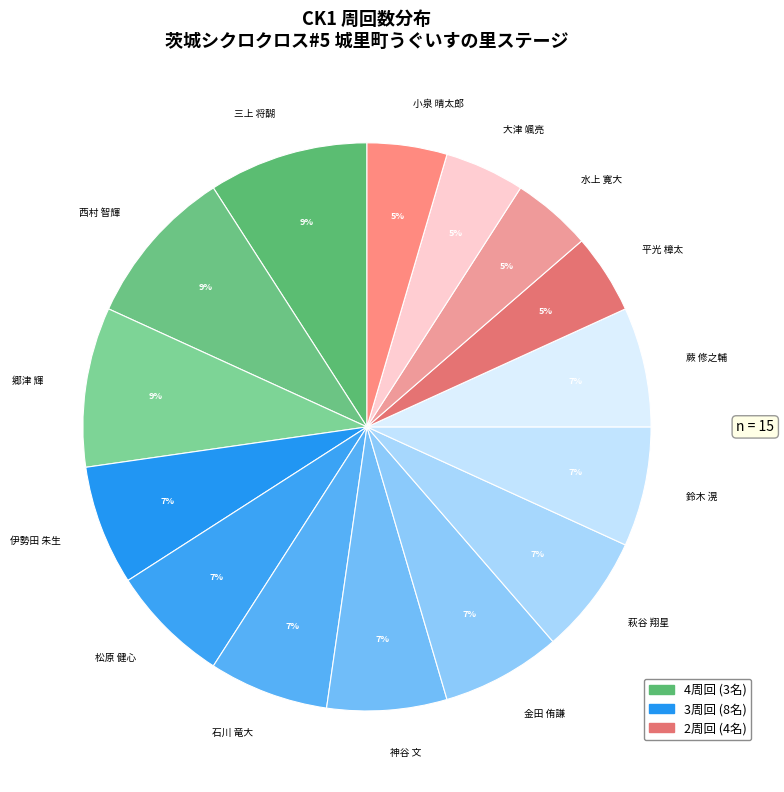

To the nearest percent, what portion does 鈴木 滉 represent?

7%